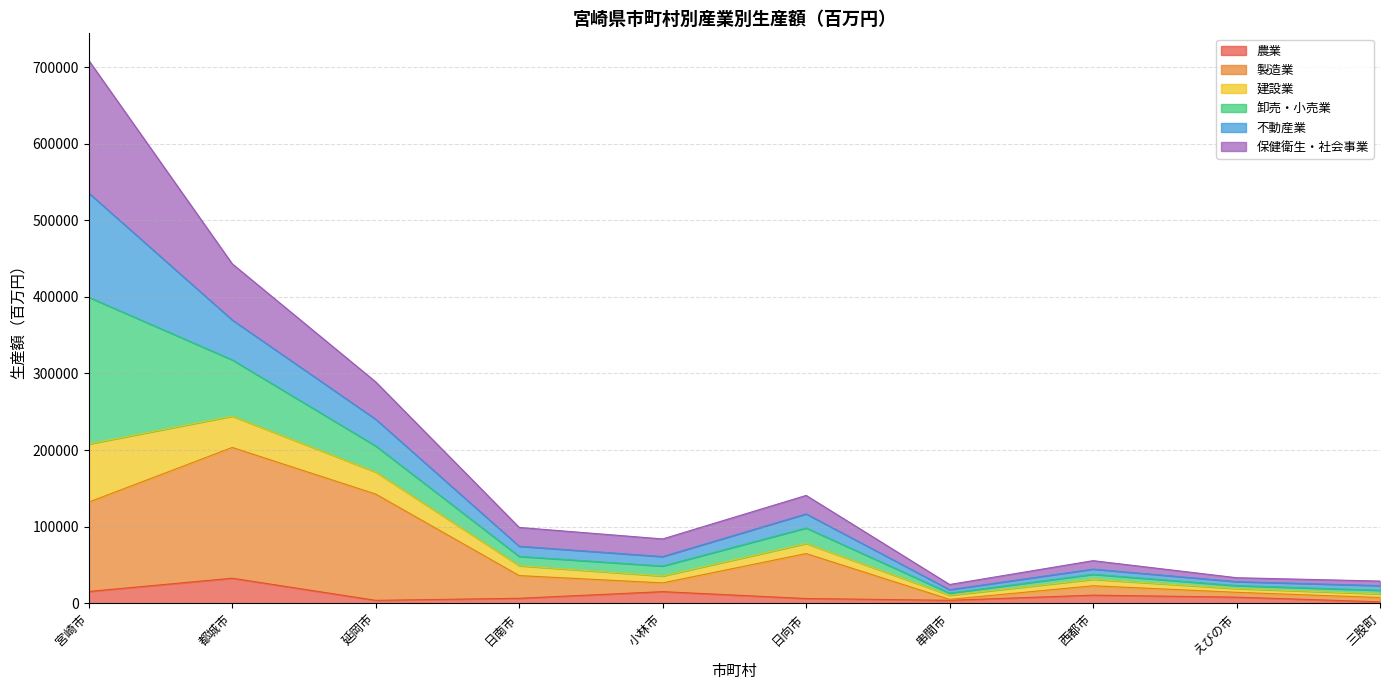

Count the number of categories in the chart.

10